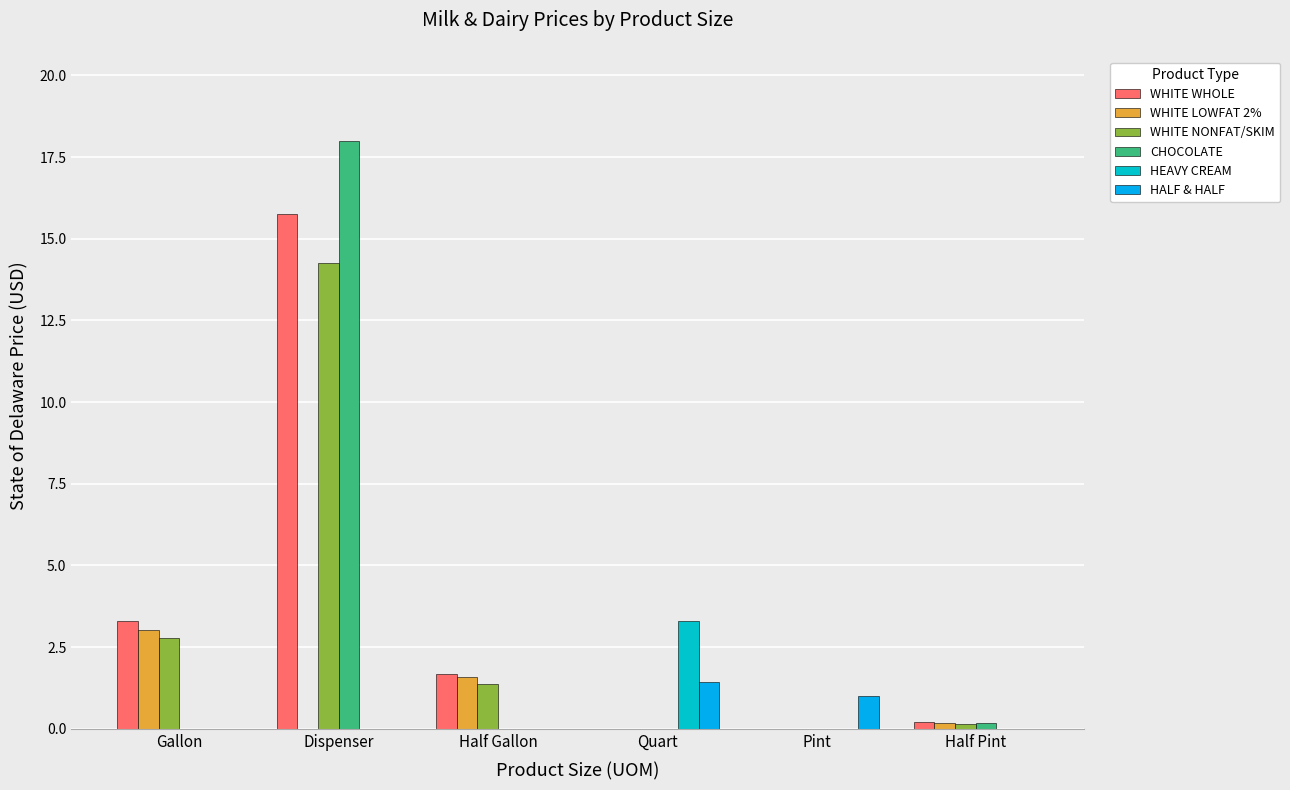

What is the spread (max minus min) of values at Half Pint?

0.2